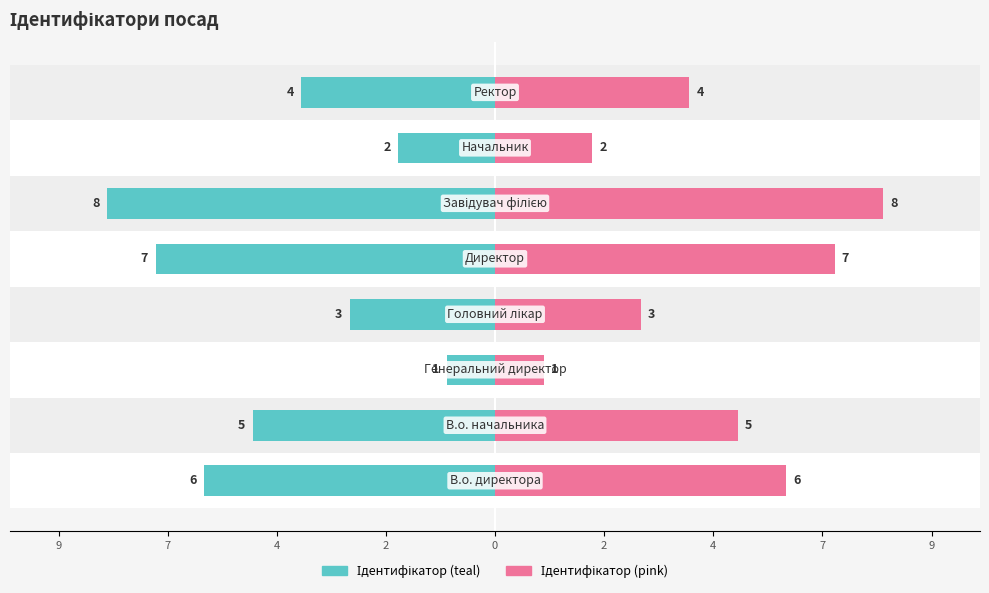

Which has a higher value, 2 or 7?

7